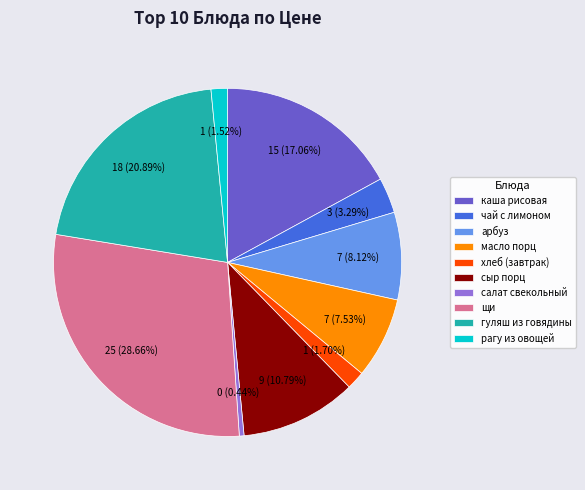

Is it true that гуляш из говядины is 11% of the pie?

False